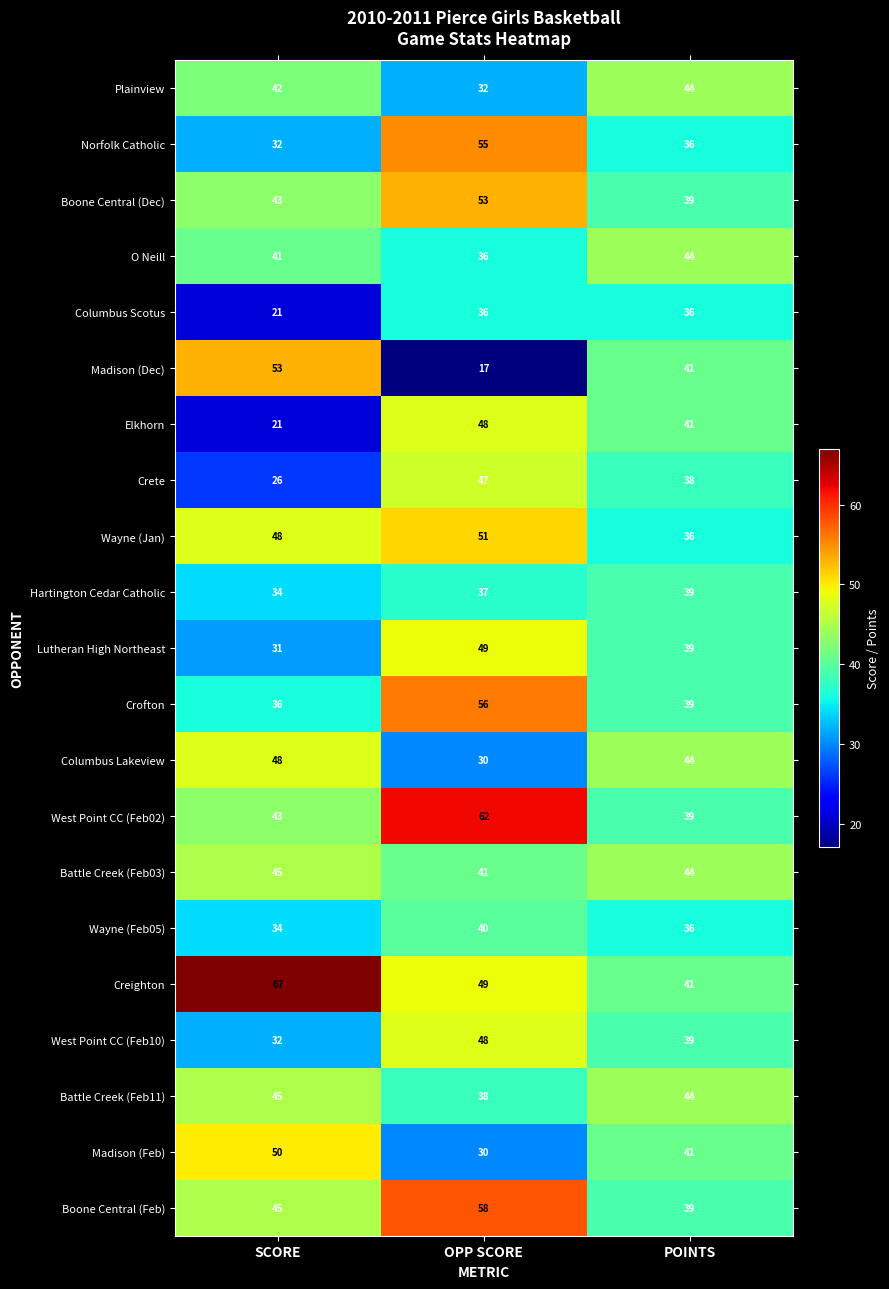

What is the maximum value shown in the chart?

67